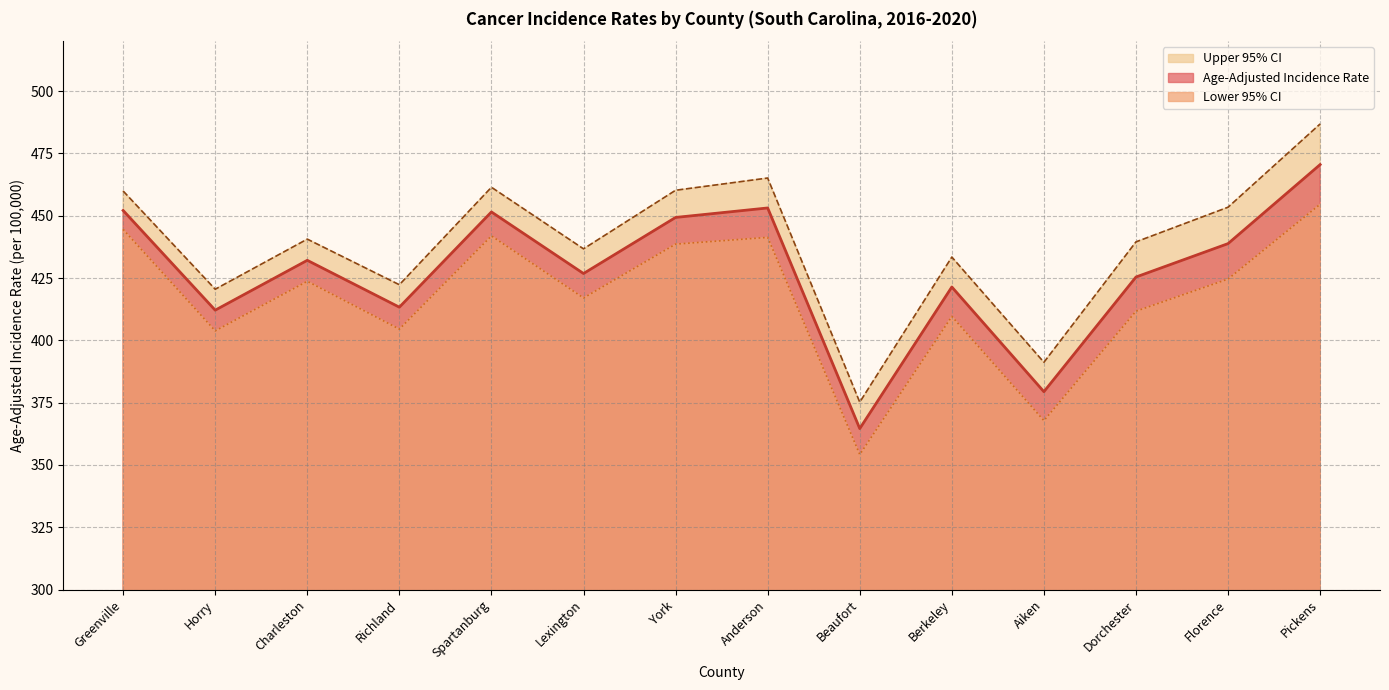

List the series in order of their peak value, highest first.

Upper 95% CI, Age-Adjusted Incidence Rate, Lower 95% CI